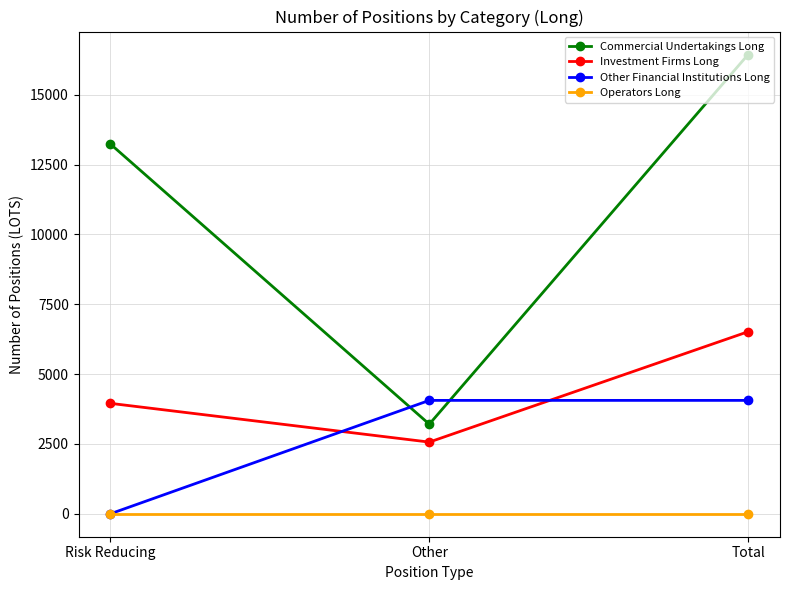

What is the difference between the highest and lowest values at Total?

16443.8